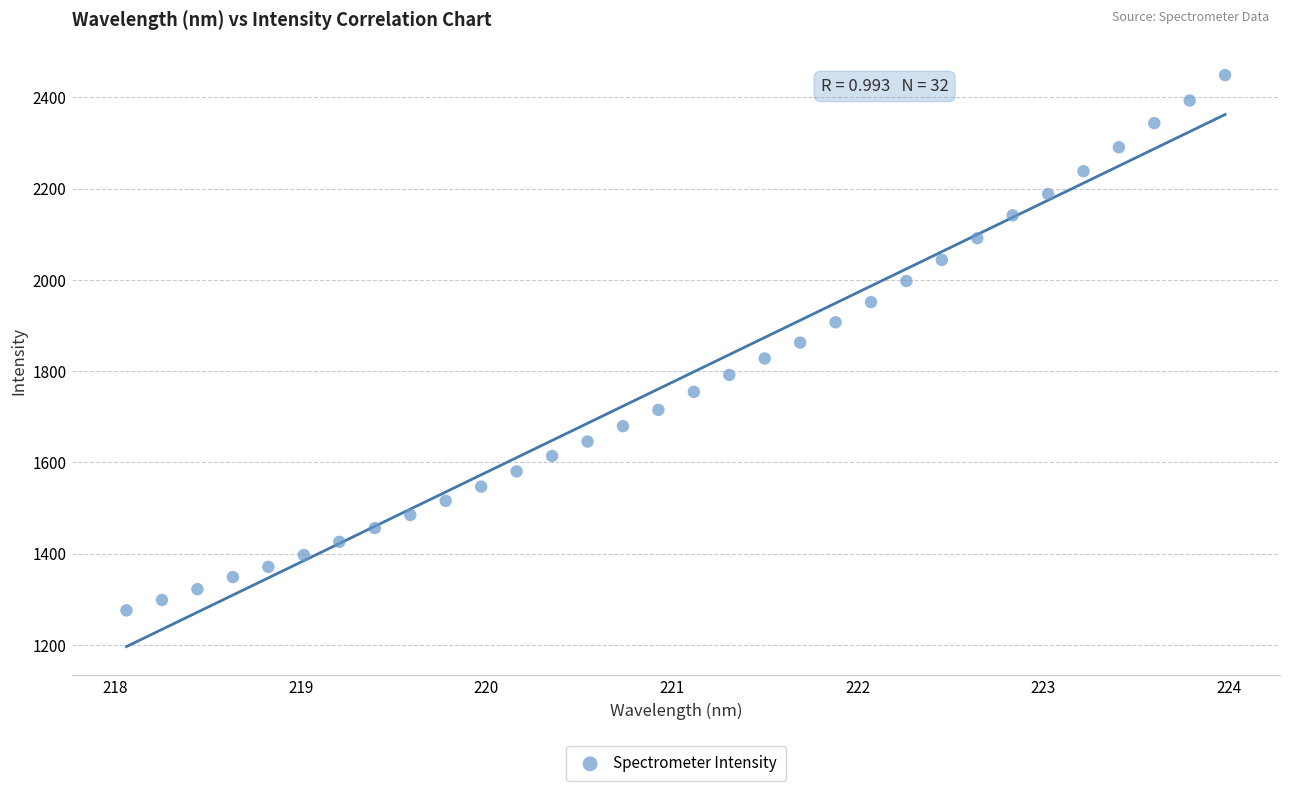

What is the range of X values (max minus min)?

5.9